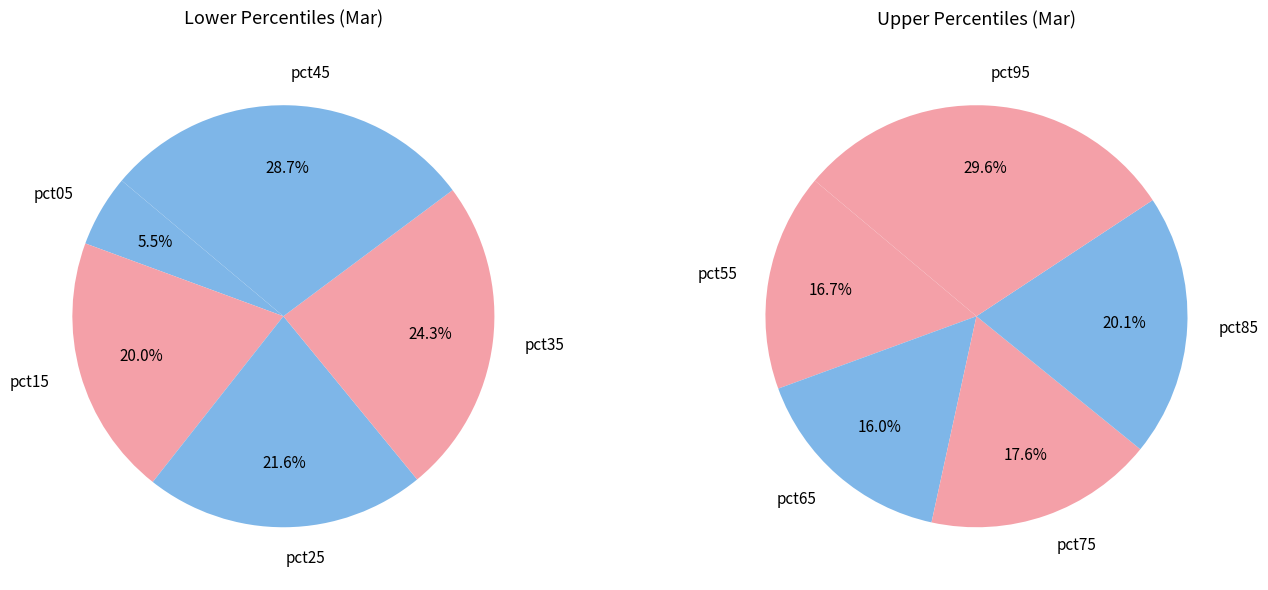

Count the number of slices in the pie.

10